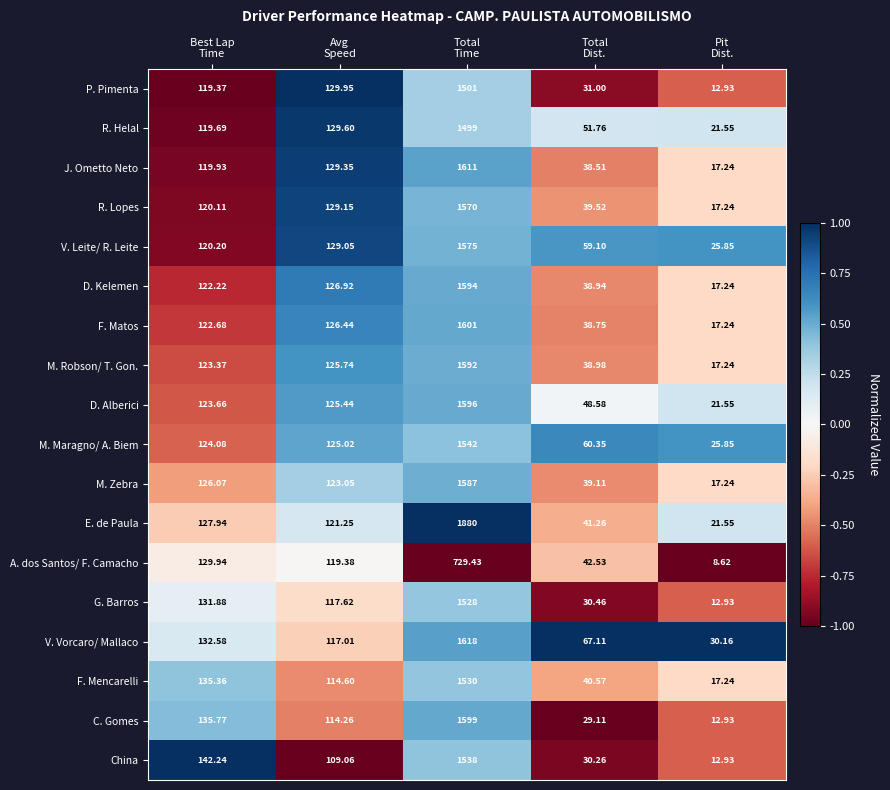

Which series has the largest total across all categories?

E. de Paula